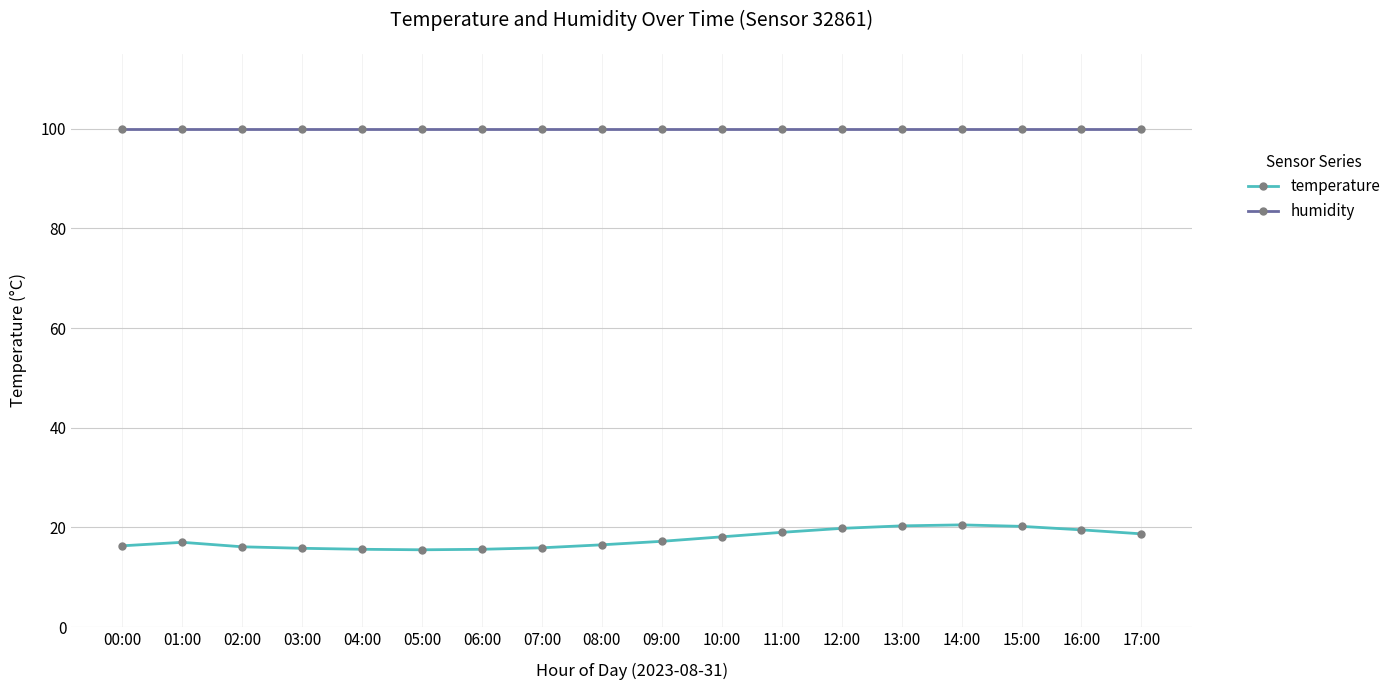

True or false: temperature and humidity cross at least once.

False